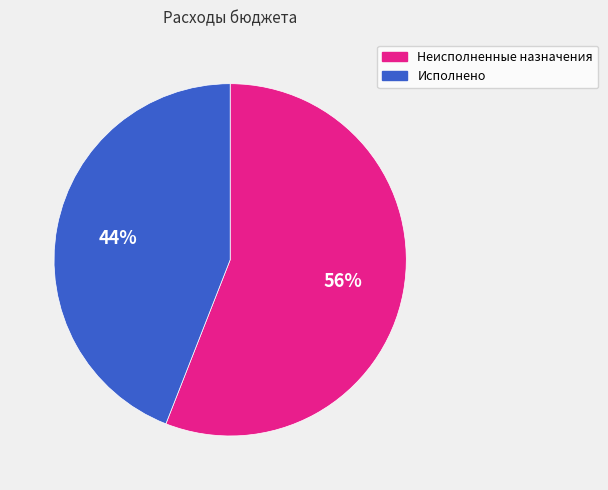

Is it true that Неисполненные назначения is 66% of the pie?

False